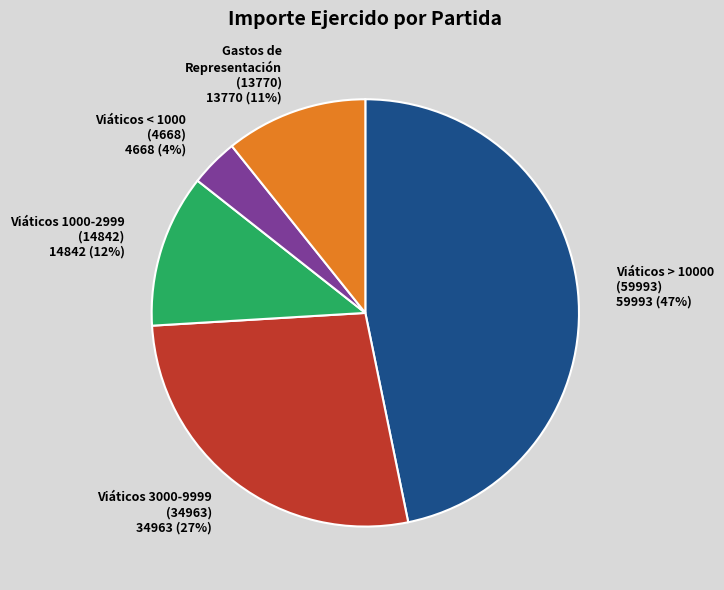

Is the sum of Viáticos 3000-9999 (34963) 34963 (27%) and Viáticos > 10000 (59993) 59993 (47%) greater than half?

Yes